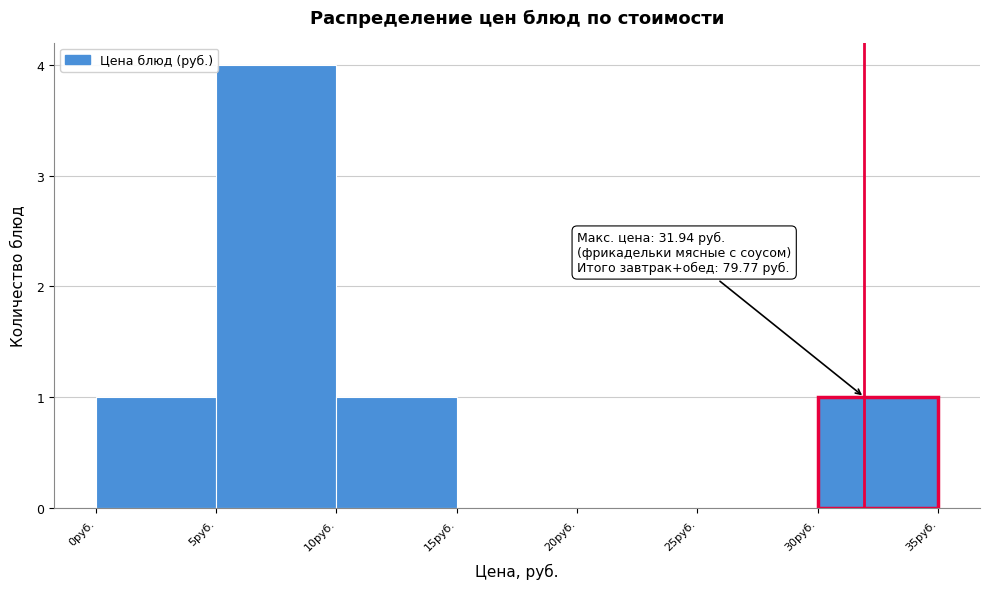

Over which range of the x-axis is the bar tallest?

5 to 10